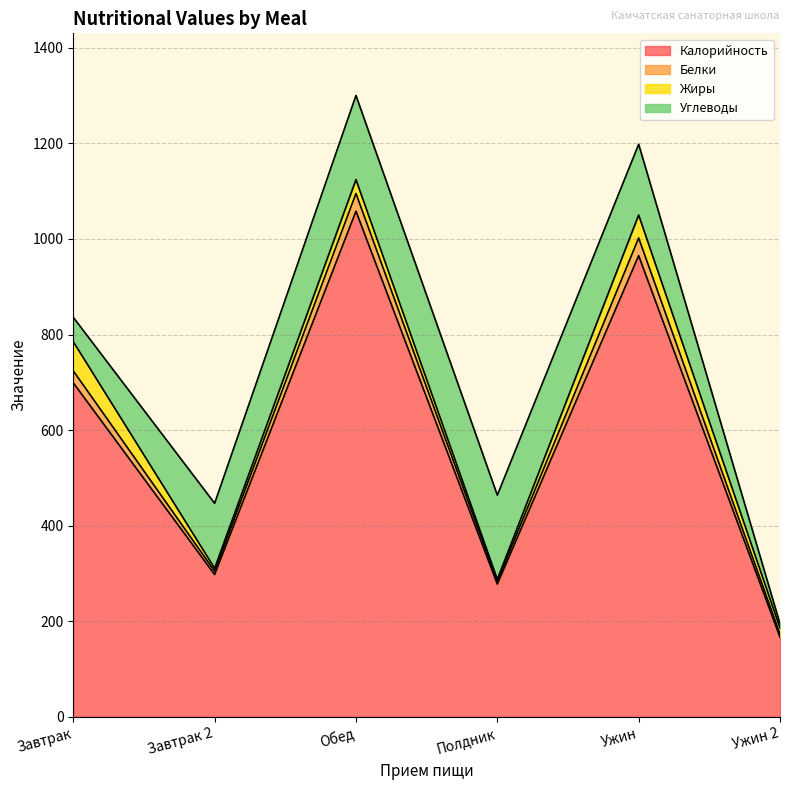

True or false: Белки and Калорийность cross at least once.

False